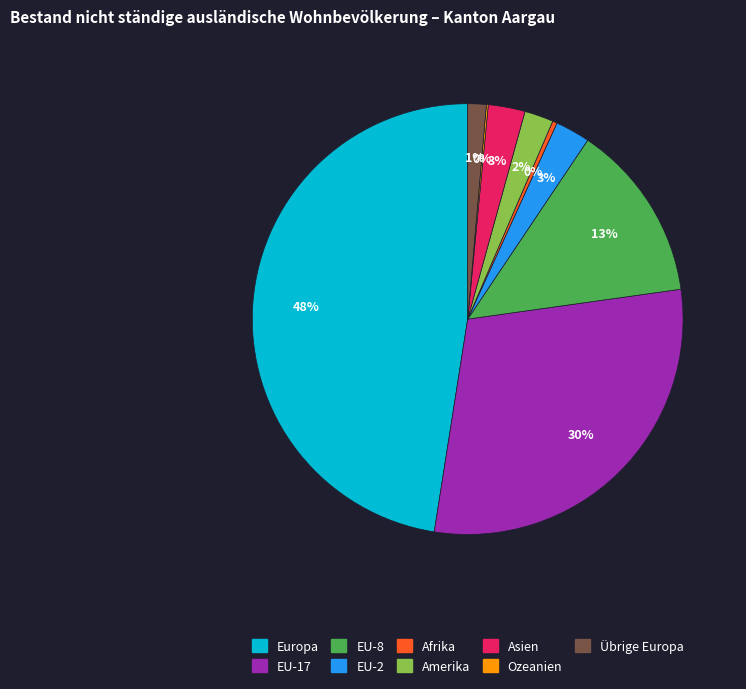

The EU-8 slice represents 5% of the pie. True or false?

False